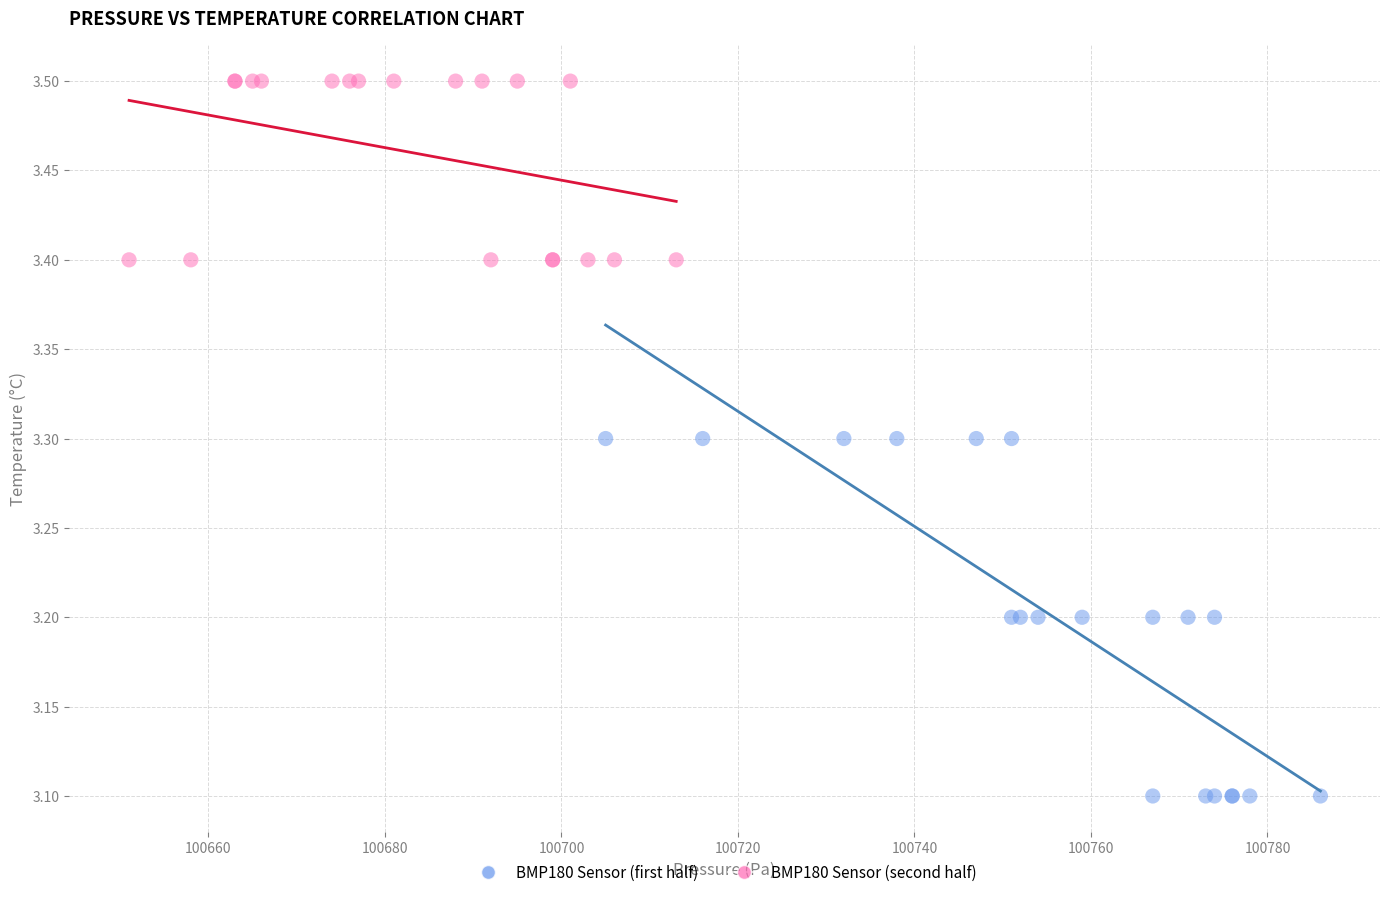

What are all the series names shown in the legend?

BMP180 Sensor (first half), BMP180 Sensor (second half)